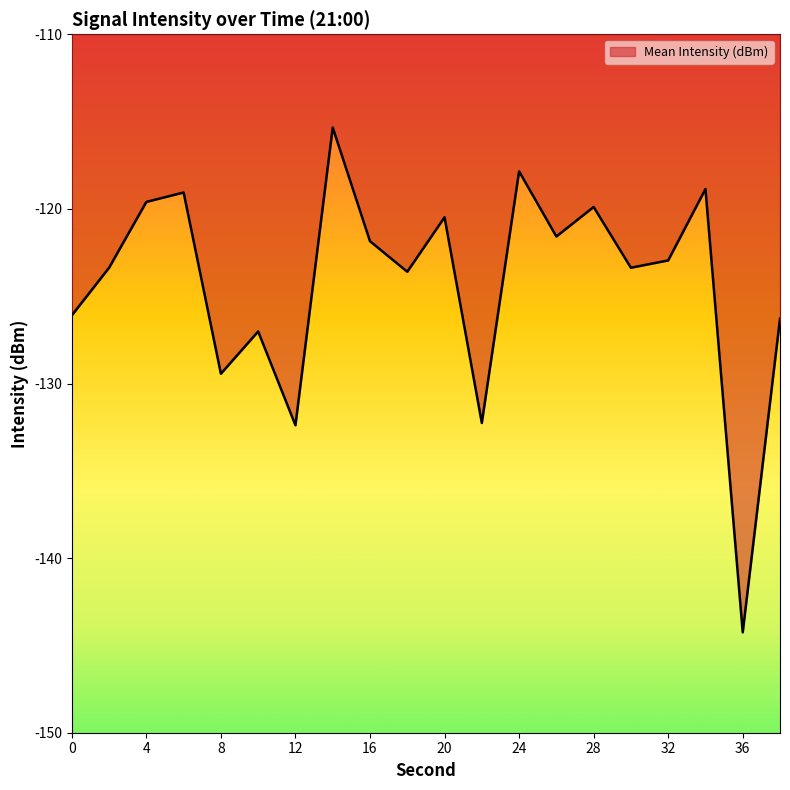

What is the difference between the maximum and minimum values?

28.9